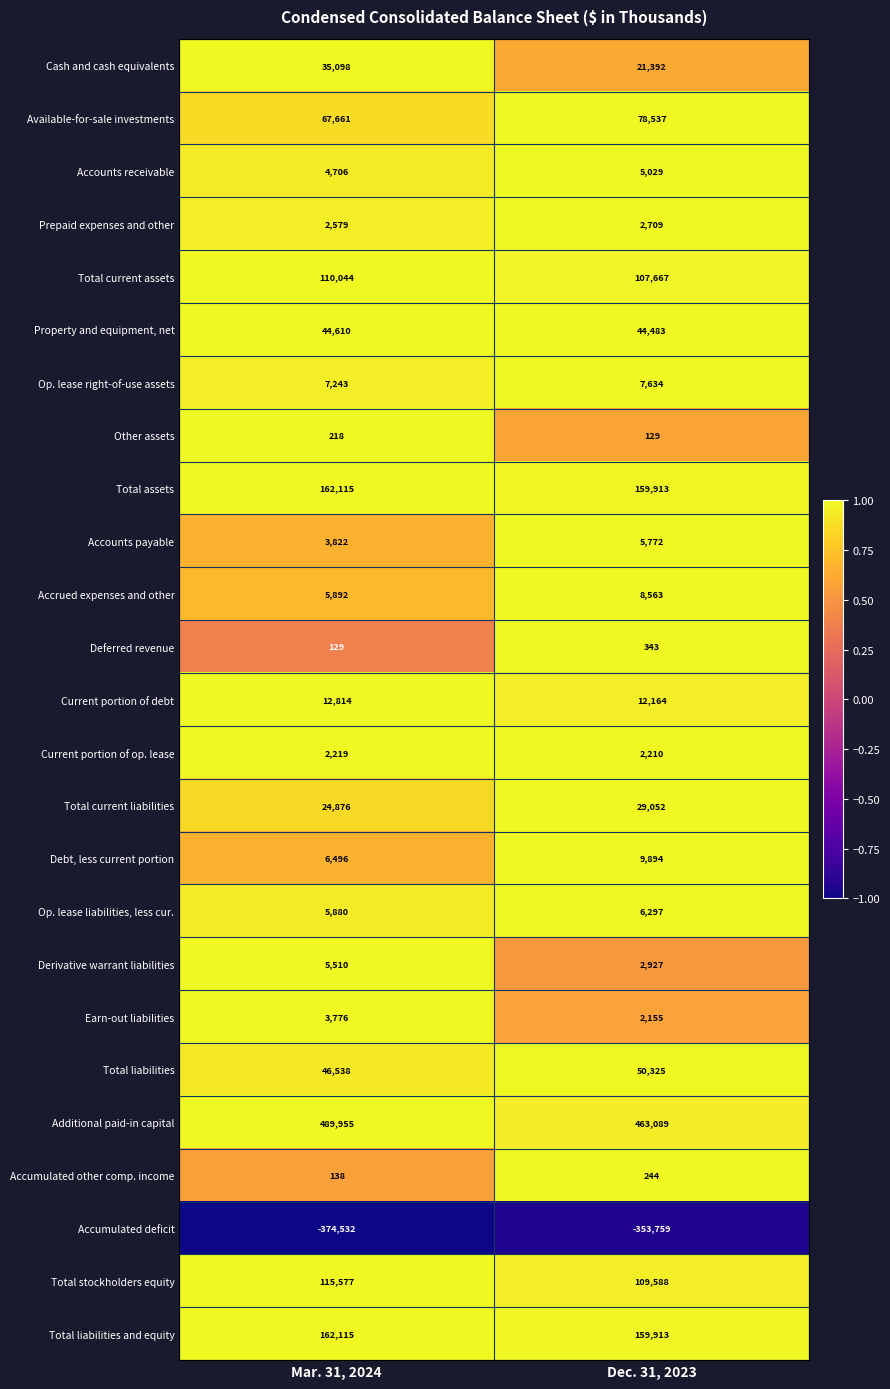

Which series has the largest total across all categories?

Additional paid-in capital